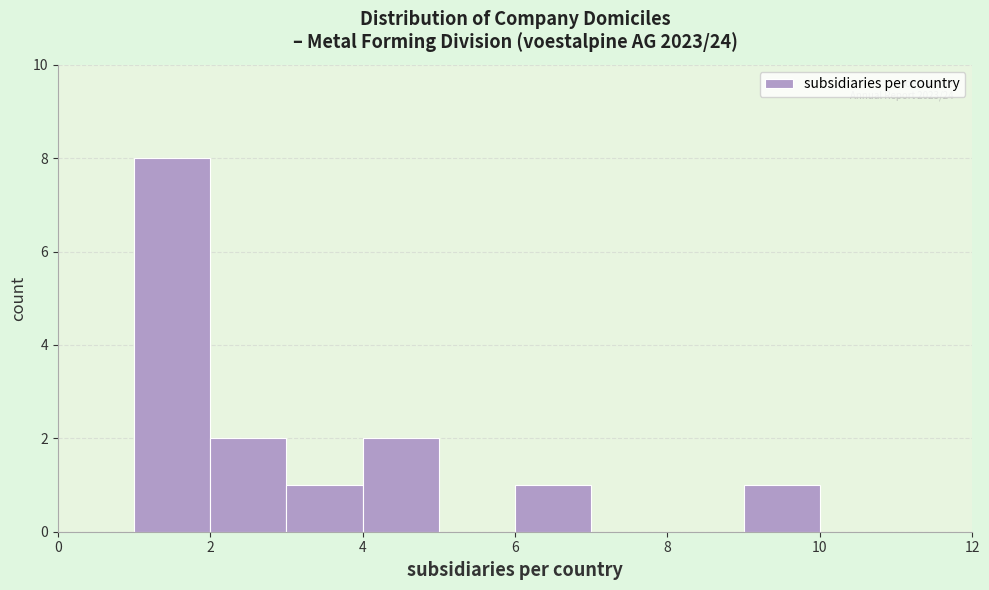

Which range on the x-axis has the tallest bar?

1 to 2